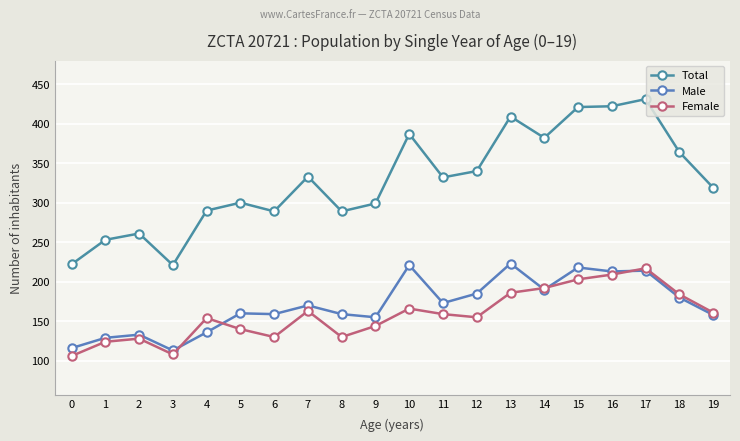

In Male, how many points are higher than both neighbors (excluding endpoints)?

7